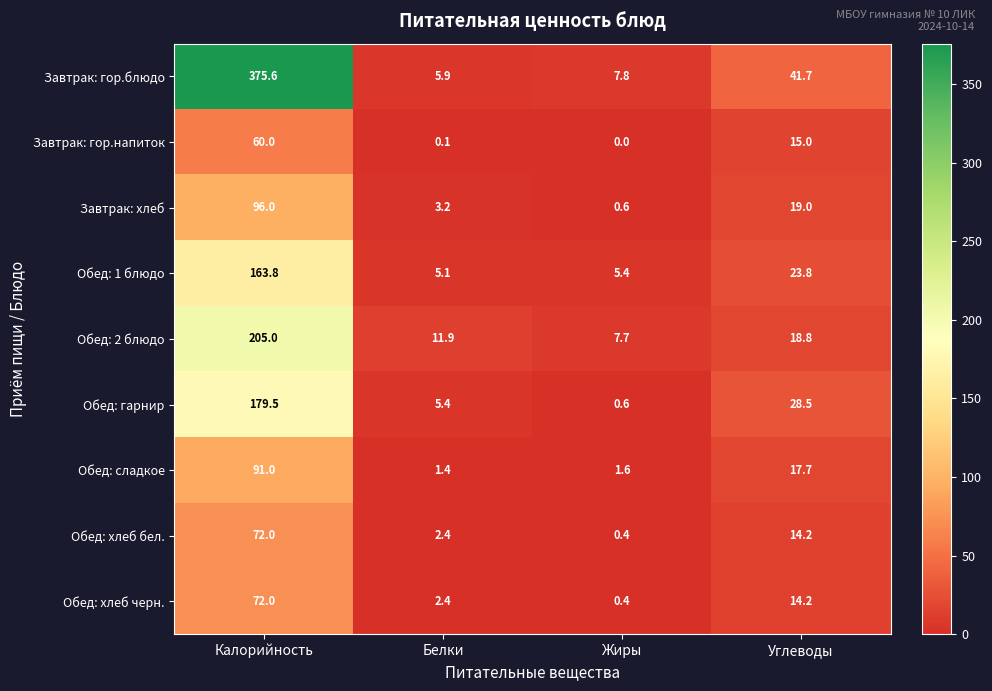

What is the sum of all Обед: хлеб бел. values?

89.0